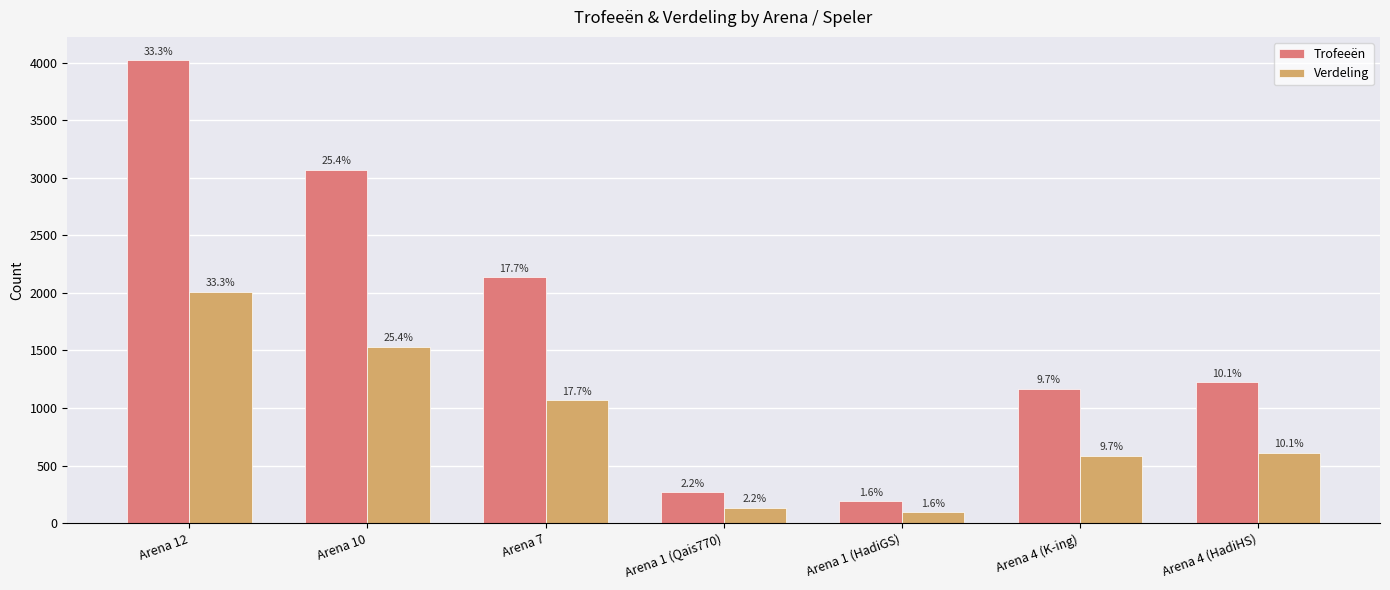

The Verdeling series shows 2561 at Arena 10. True or false?

False